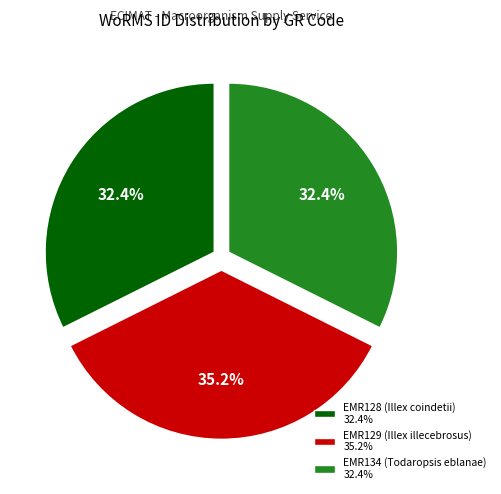

What portion of the pie excludes EMR134 (Todaropsis eblanae) 32.4%?

67.6%